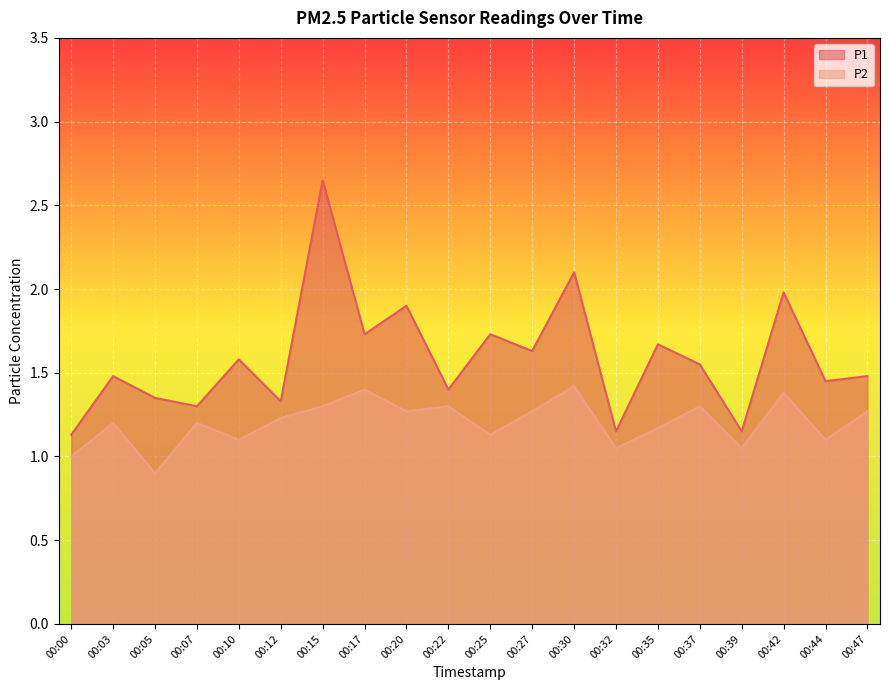

At which category is the sum across all series the highest?

00:15